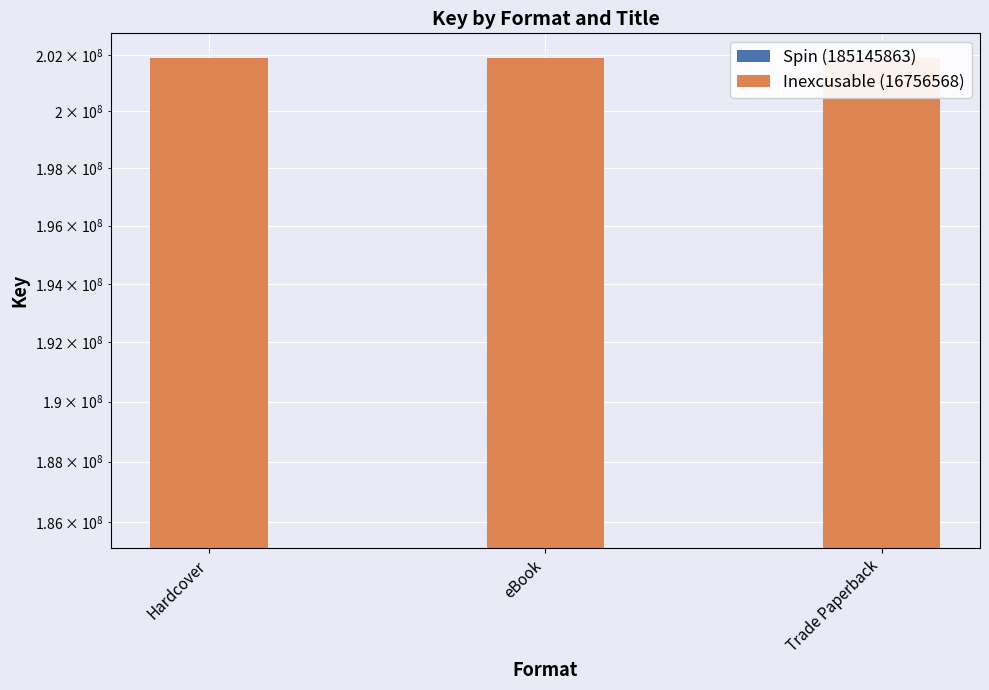

What is the spread (max minus min) of values at eBook?

168389295